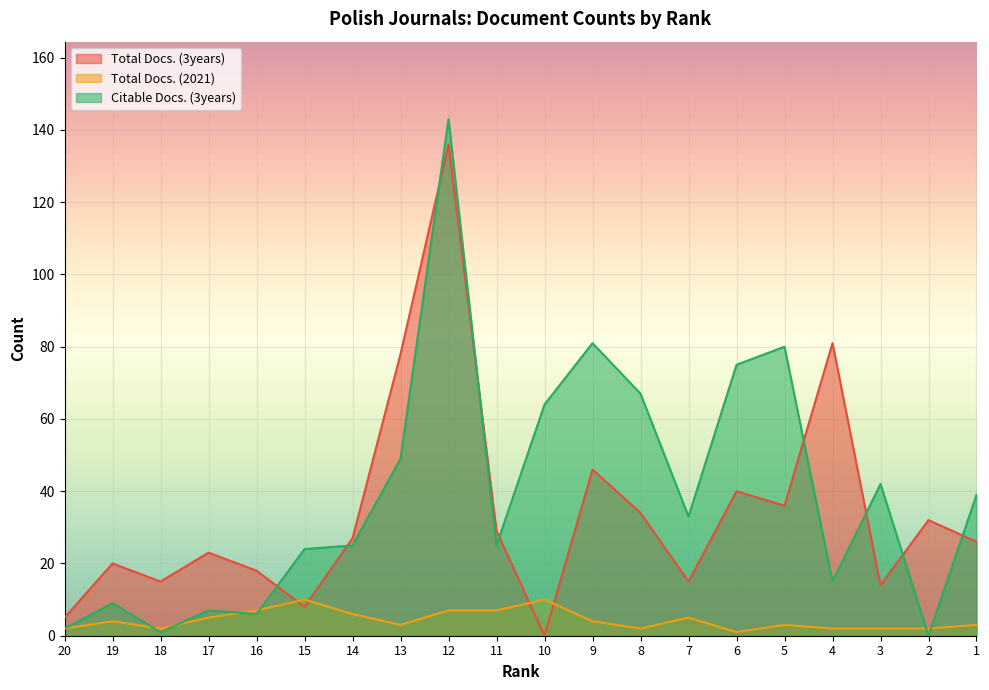

Which series has the widest spread of values?

Citable Docs. (3years)